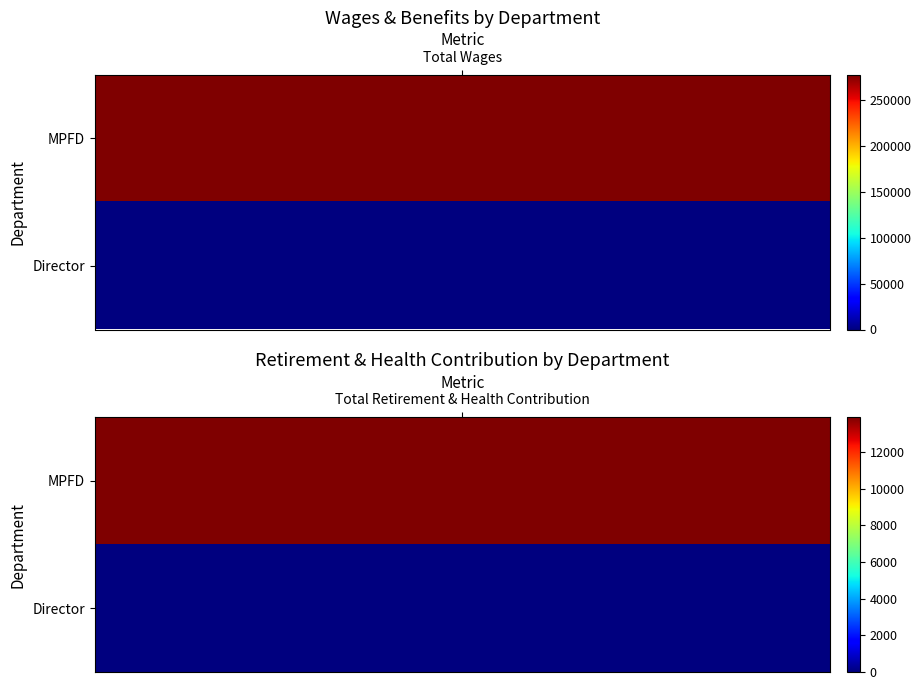

Count the MPFD values in the range 13896 to 277699.

2